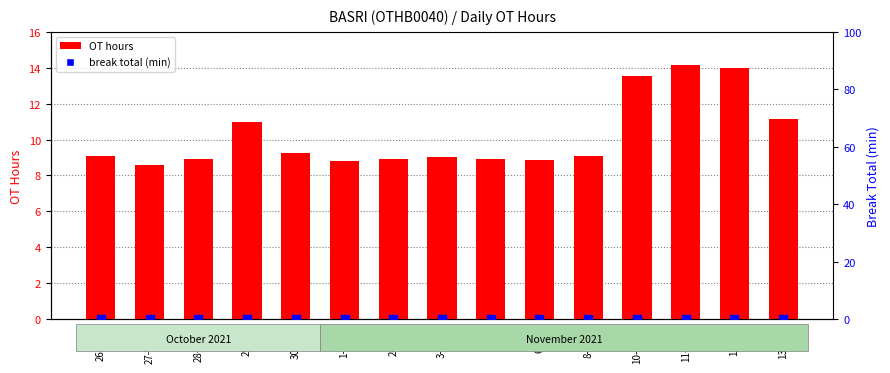

Which series reaches the minimum Y coordinate?

break total (min)